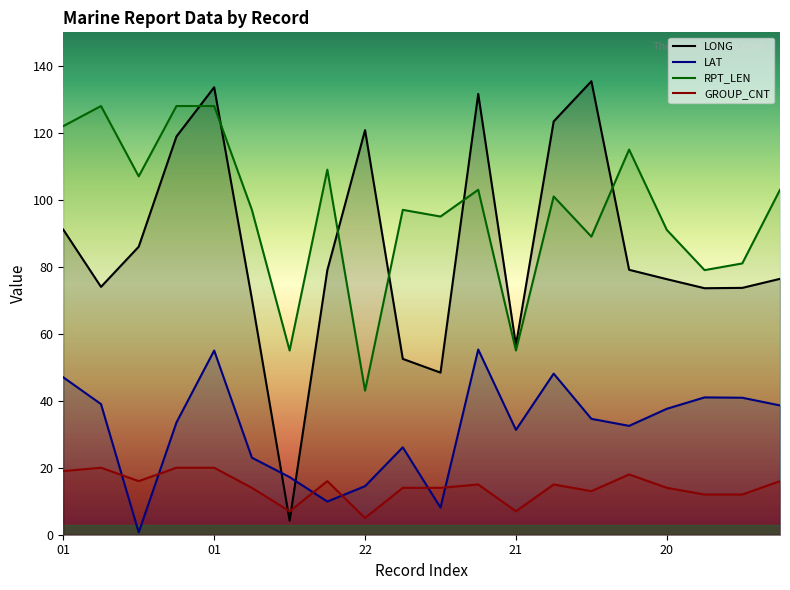

True or false: RPT_LEN and GROUP_CNT cross at least once.

False